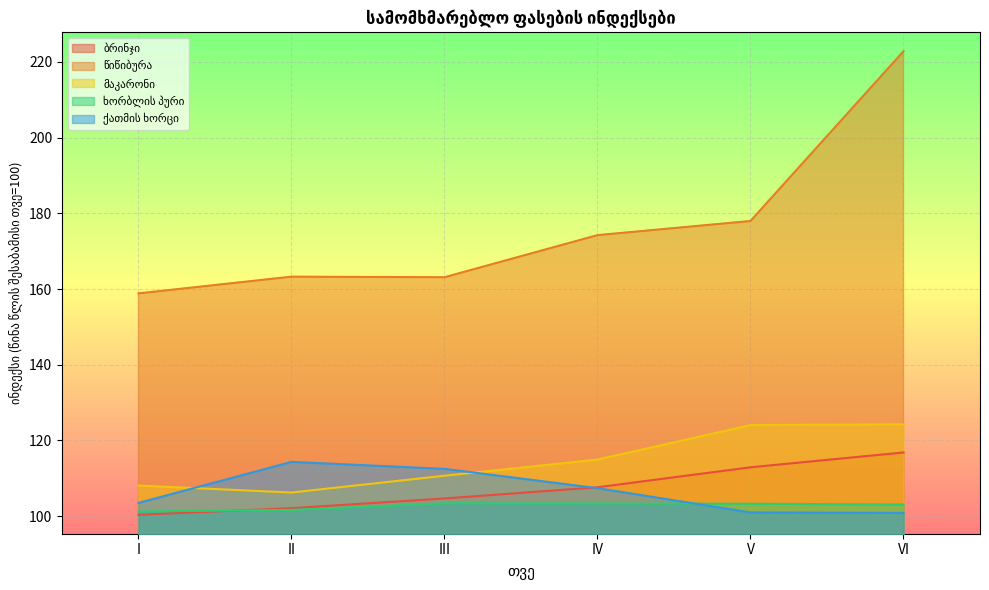

Where is the first local maximum for წიწიბურა?

II